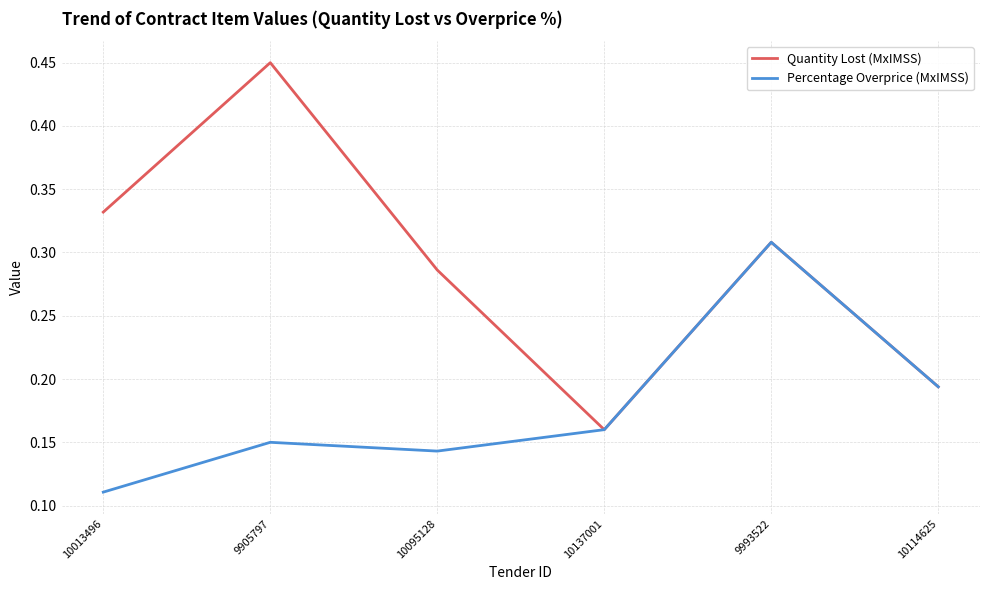

What is the sum of the Percentage Overprice (MxIMSS) values at 10013496 and 9993522?

0.4